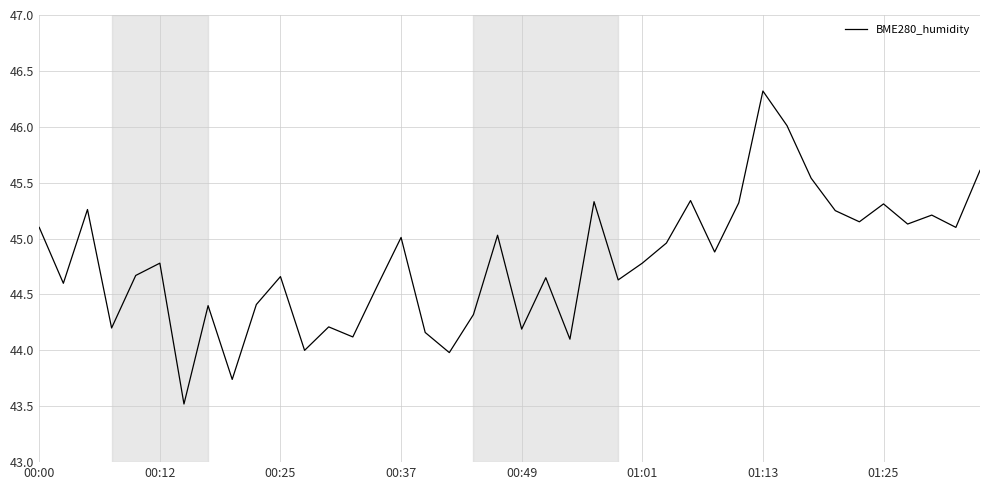

What is the difference between the maximum and minimum values?

2.8